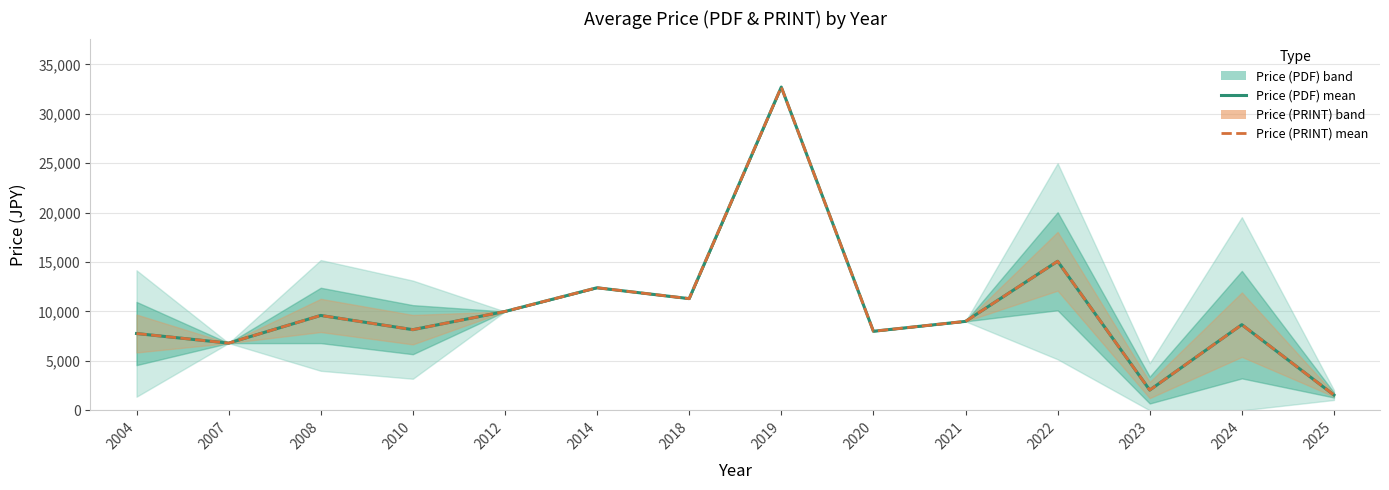

Which series has the widest spread of values?

Price (PDF)